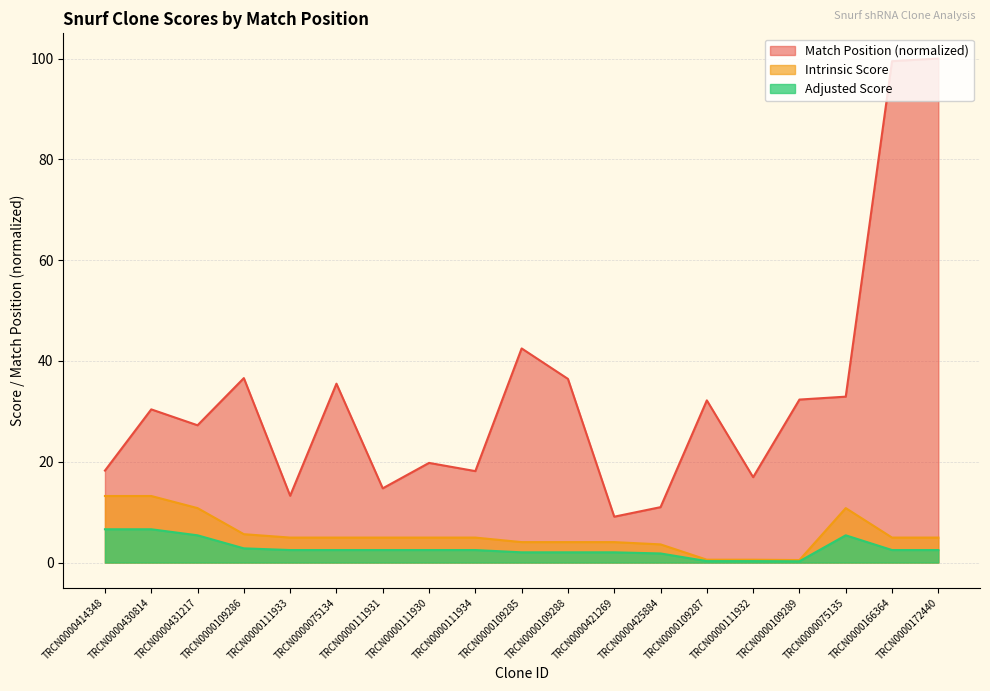

How many lines are shown in the chart?

3